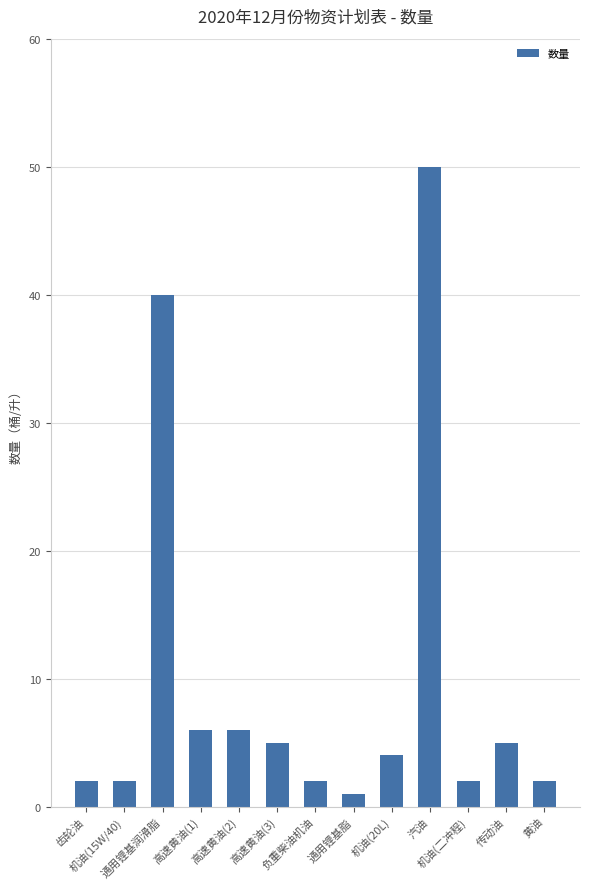

What is the sum of all values?

127